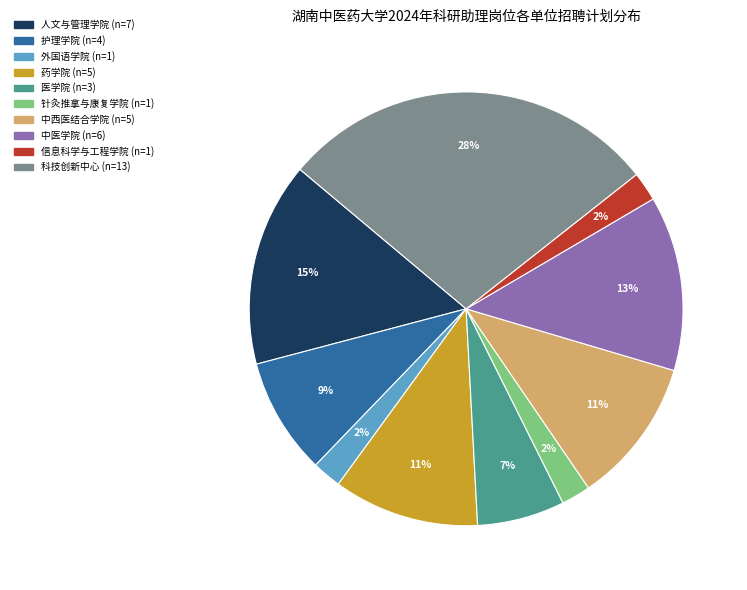

Which has a higher value, 护理学院 or 针灸推拿与康复学院?

护理学院